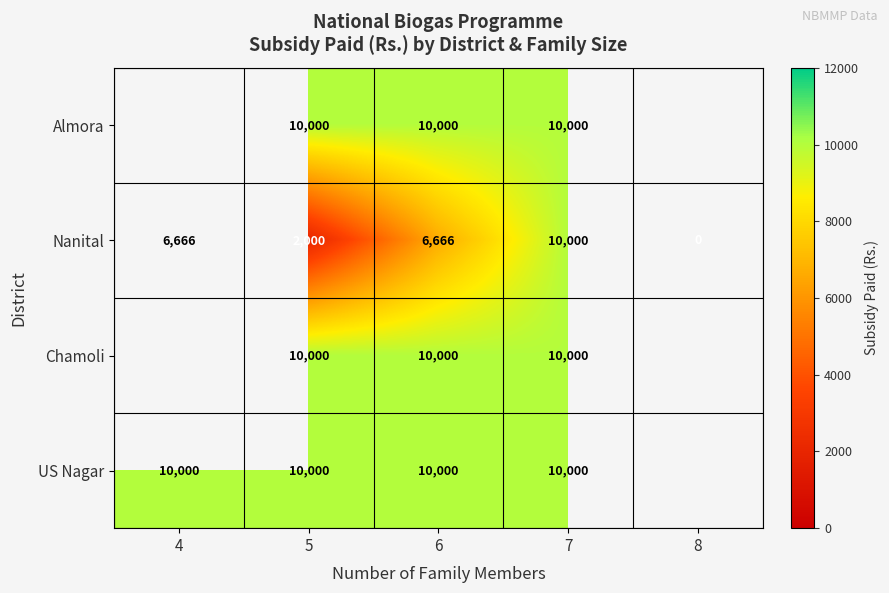

Count the Nanital values in the range 2000 to 6666.

3